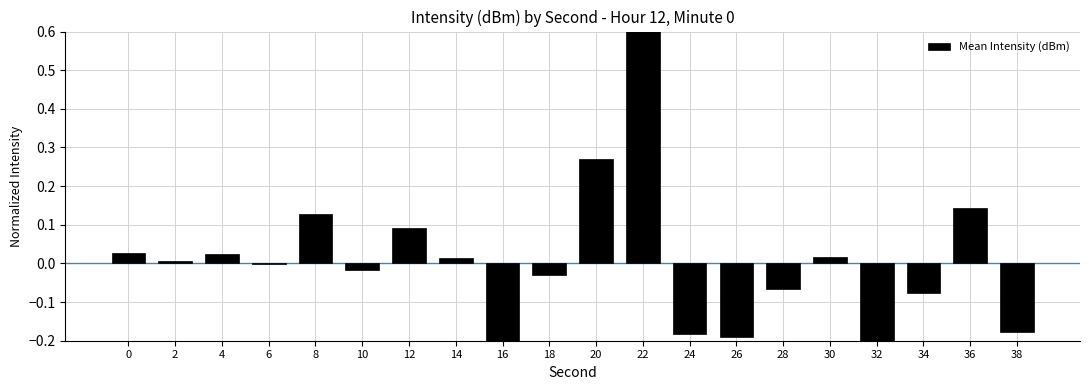

What is the smallest value displayed?

-0.4